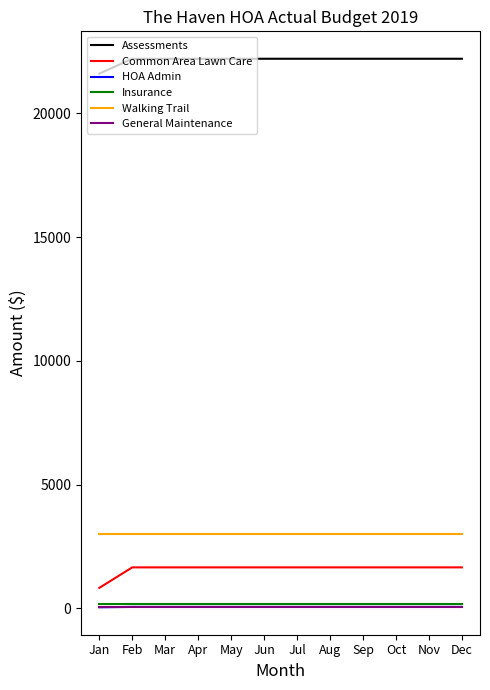

Which series has the largest total across all categories?

Assessments